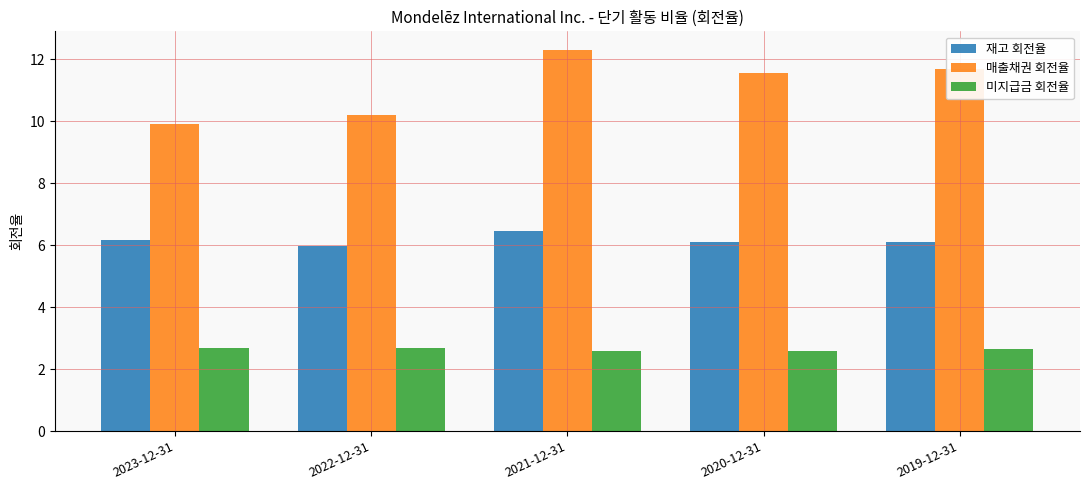

Is it true that 재고 회전율 equals 10.9 at 2023-12-31?

False